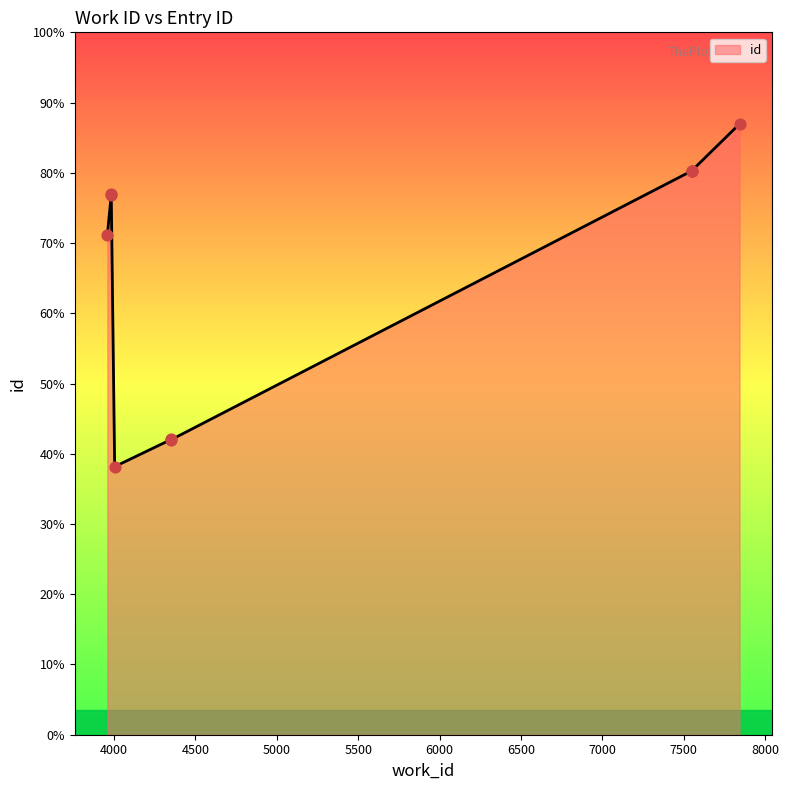

What is the ratio of the value at 3959 to the value at 4004?

1.9